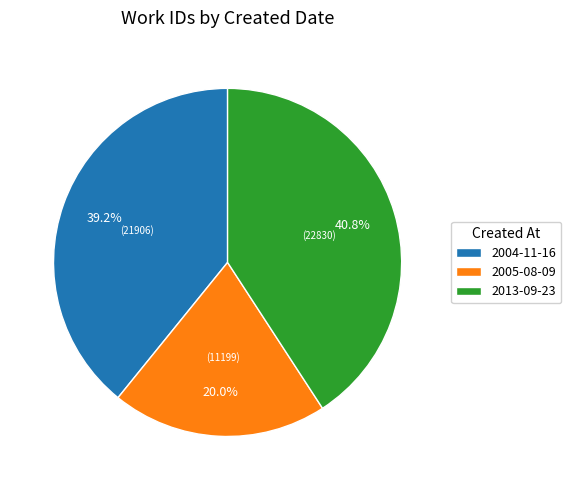

Rank the categories by value from highest to lowest.

2013-09-23, 2004-11-16, 2005-08-09